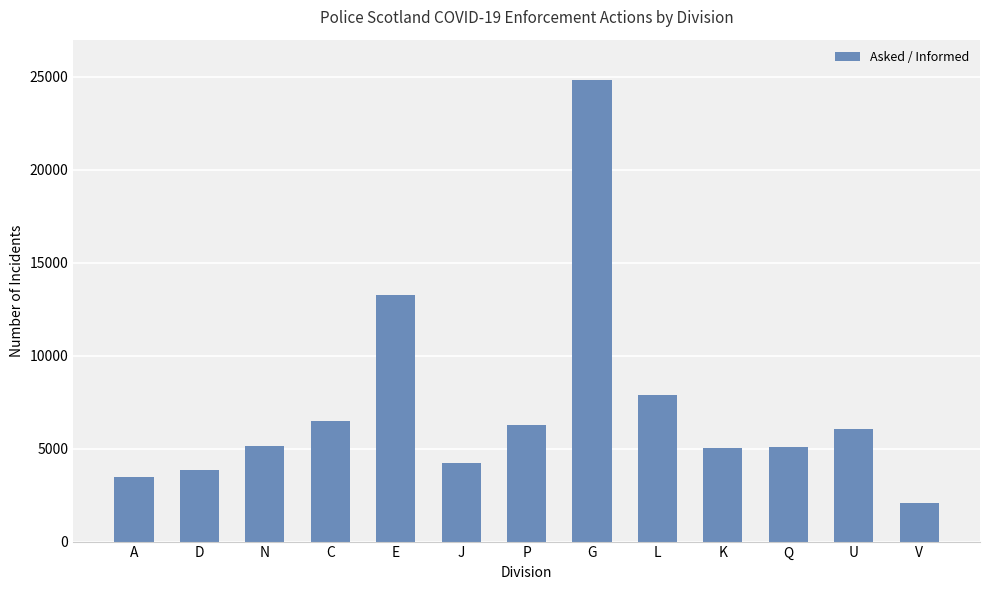

What is the label of the 12th bar from the left?

U